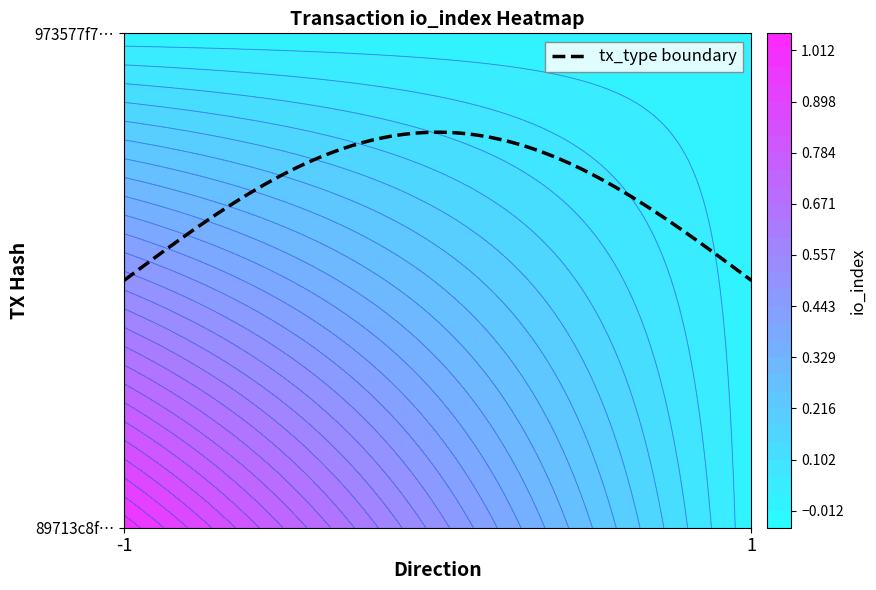

Which category has the lowest value in the 89713c8f7bb4ead58e7645e45f63845981cb4a3 series?

1